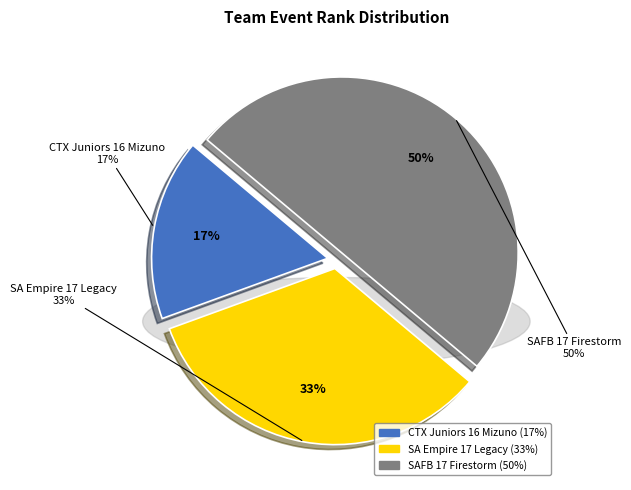

Is it true that SAFB 17 Firestorm is 60% of the pie?

False